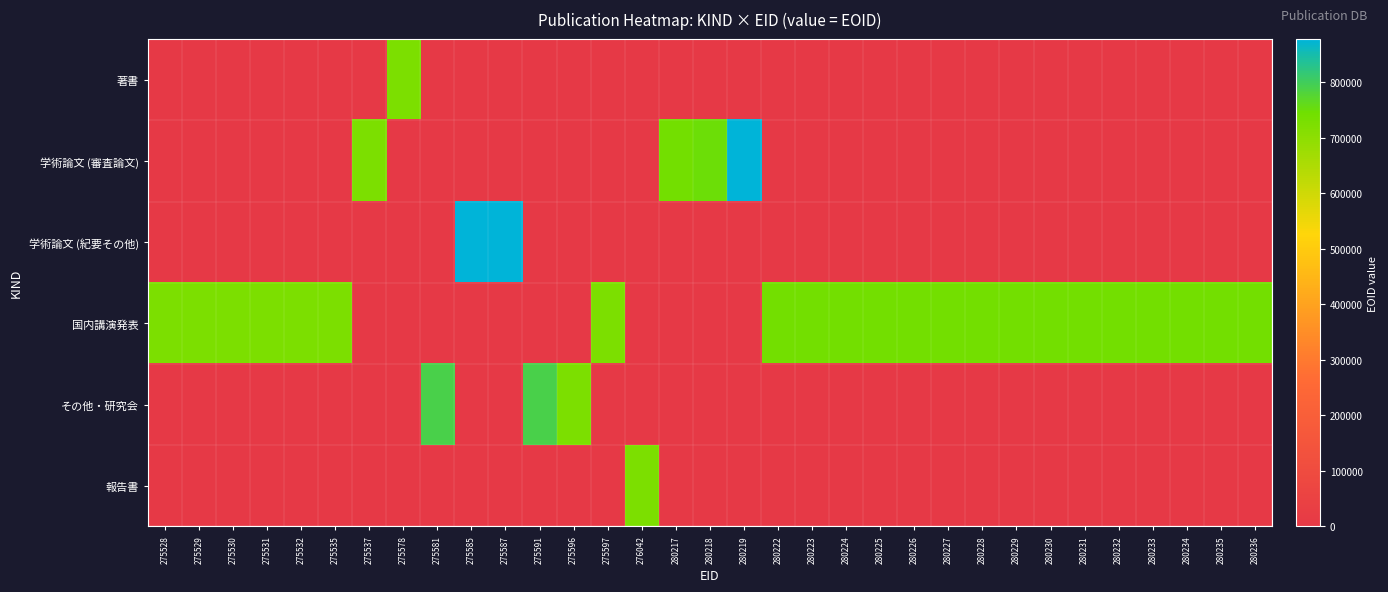

Which category has the lowest value across all series?

275528